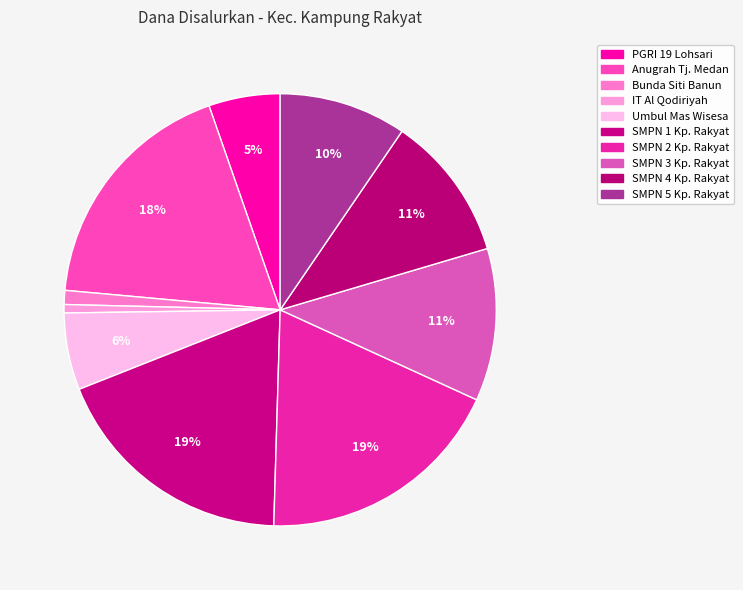

Does any single category account for the majority?

No